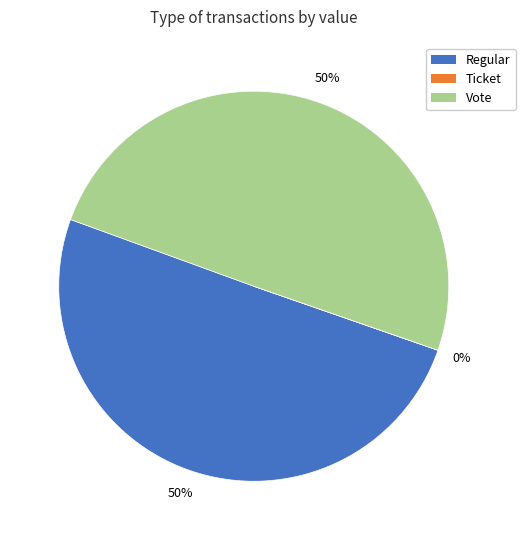

To the nearest percent, what portion does Regular represent?

50%